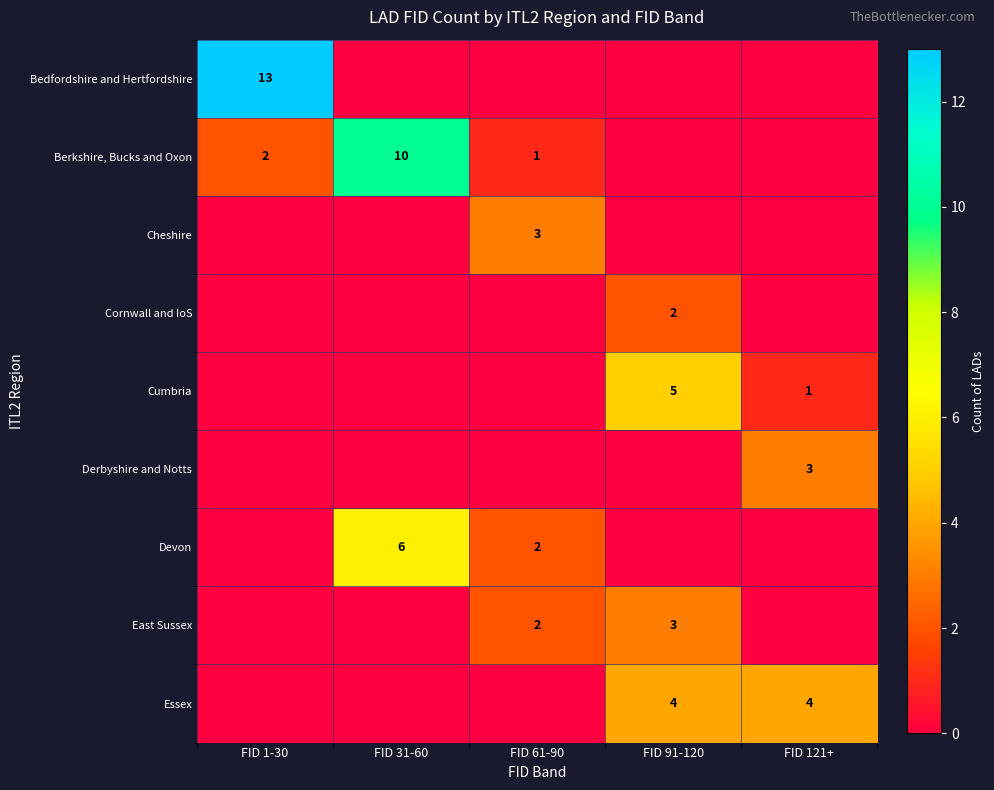

Is it true that Berkshire, Bucks and Oxon equals 2 at FID 1-30?

True